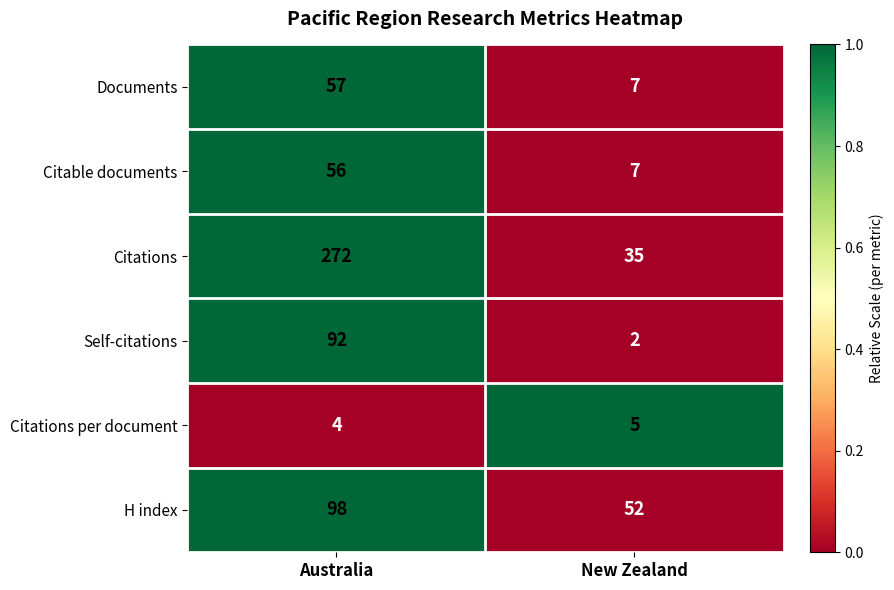

At Australia, list the series in order from smallest to largest.

Citations per document, Citable documents, Documents, Self-citations, H index, Citations